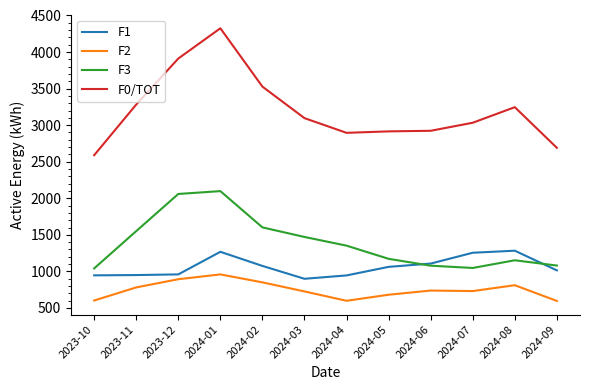

What is the average value of the F2 series?

747